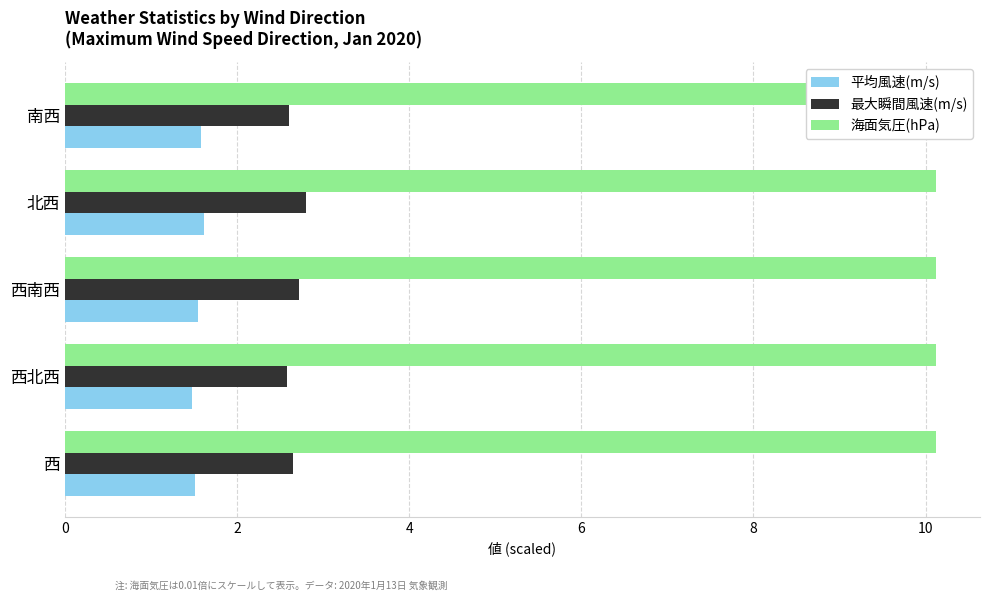

What is the maximum value shown in the chart?

10.1